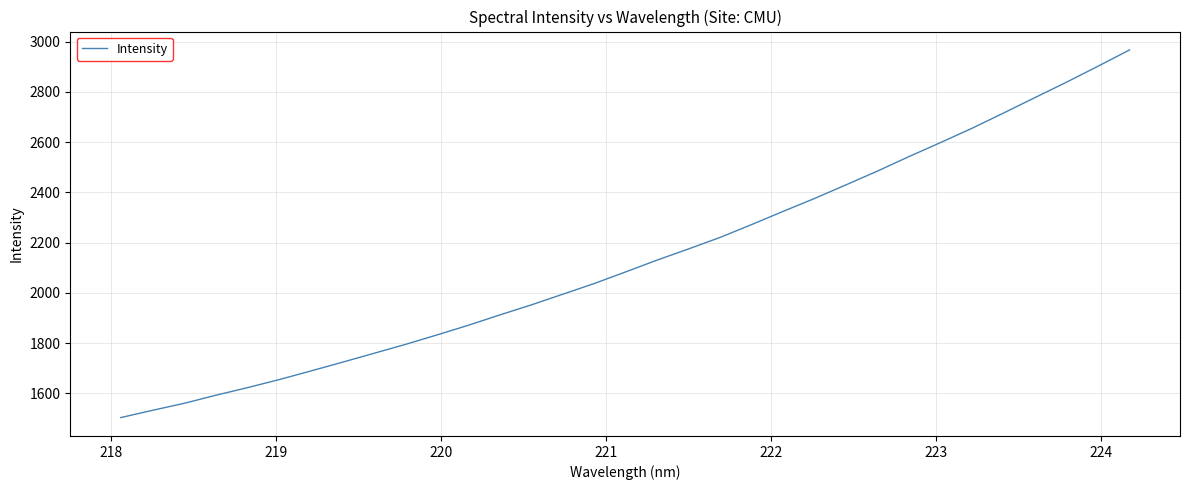

What is the minimum value shown in the chart?

1503.2